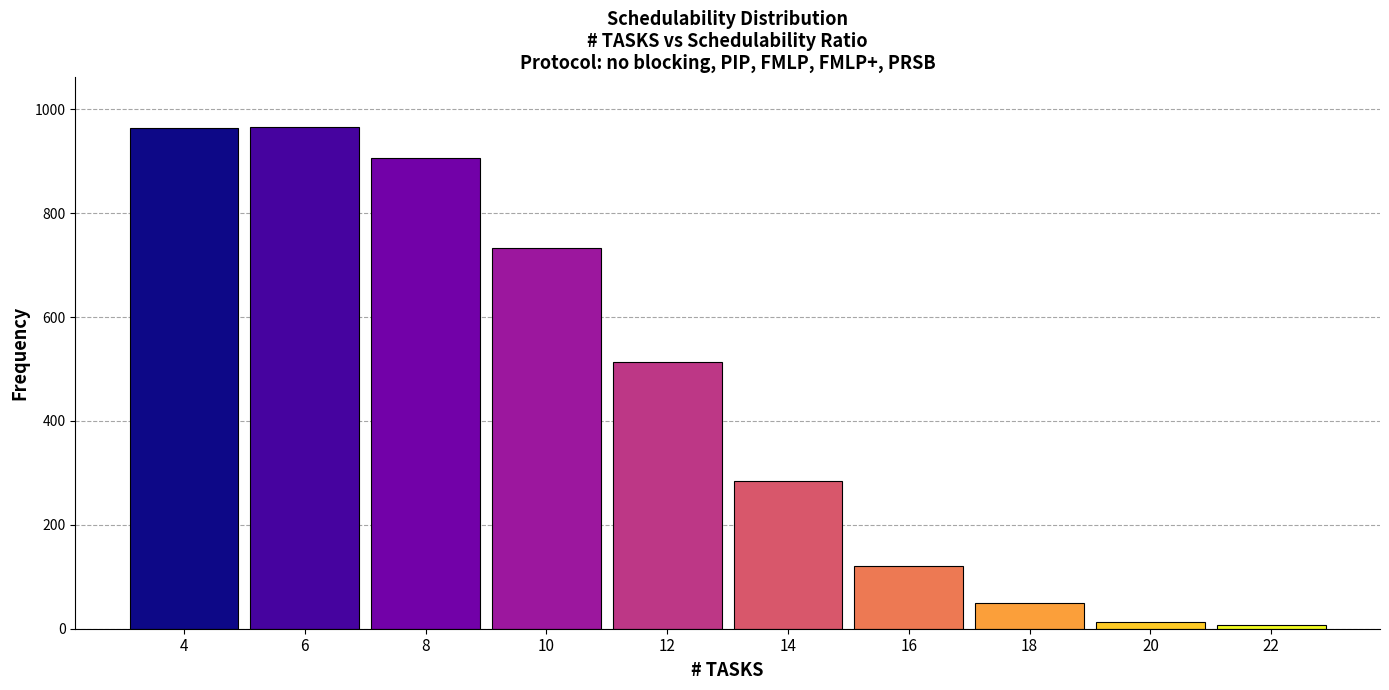

What is the difference between the maximum and minimum values?

958.4